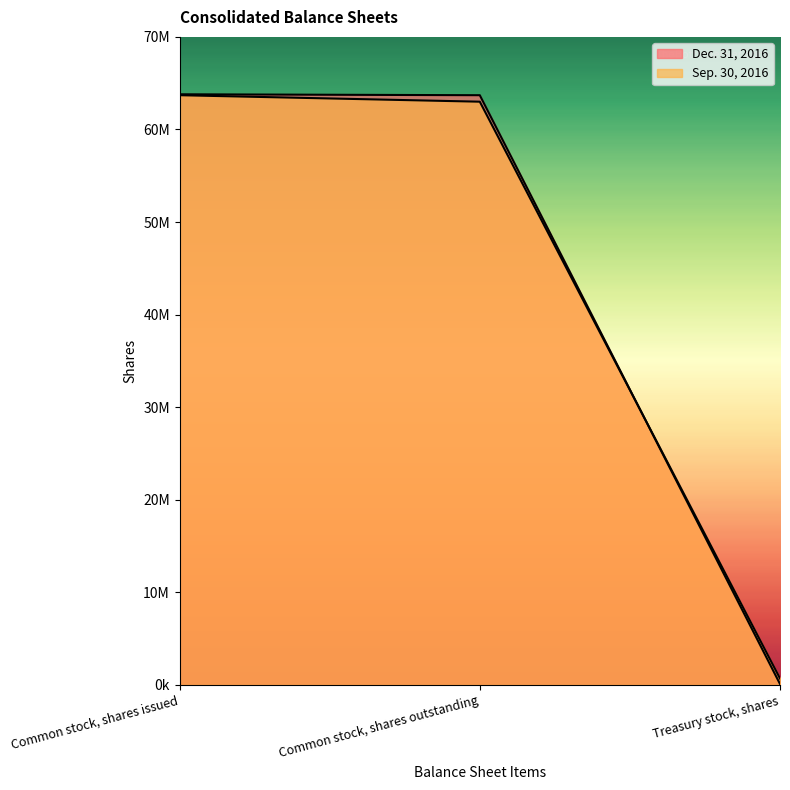

What is the sum of all Sep. 30, 2016 values?

127400000